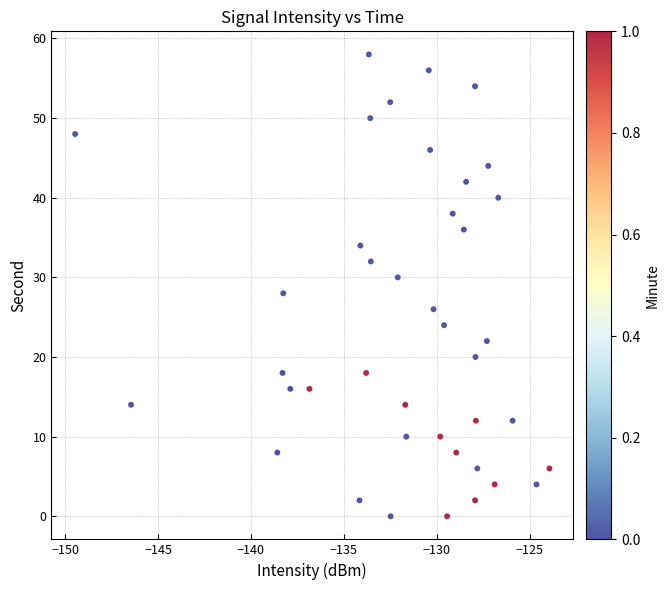

What is the range of Y values (max minus min)?

58